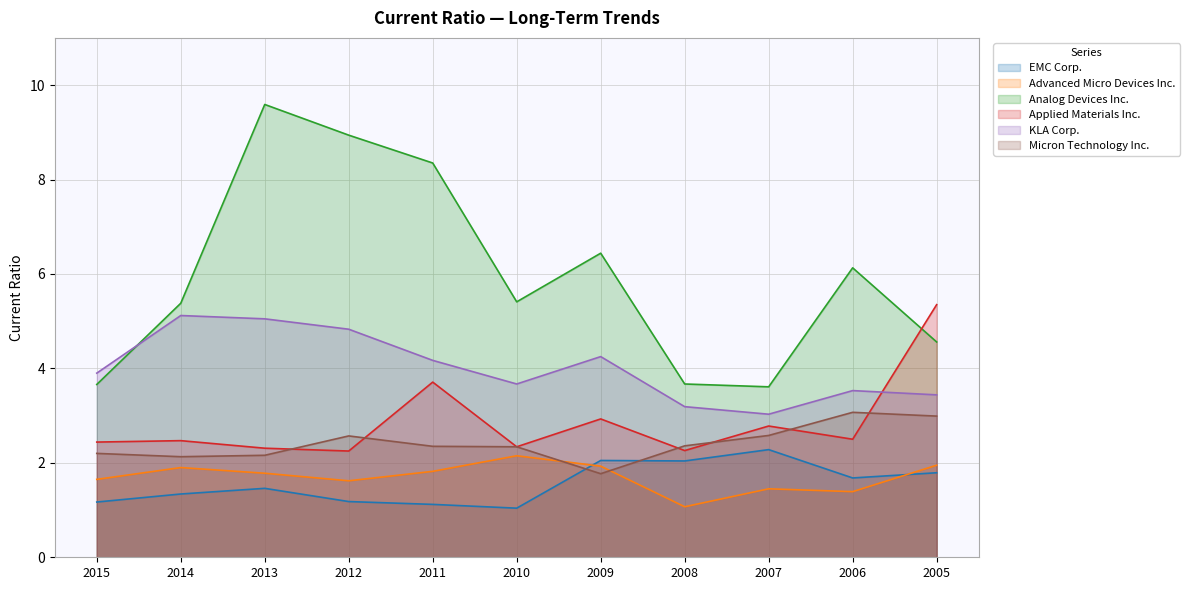

Reading right to left, list all the values displayed in this chart.

EMC Corp.: 2005=1.8	2006=1.7	2007=2.3	2008=2.0	2009=2.0	2010=1.0	2011=1.1	2012=1.2	2013=1.5	2014=1.3	2015=1.2
Advanced Micro Devices Inc.: 2005=1.9	2006=1.4	2007=1.4	2008=1.1	2009=1.9	2010=2.1	2011=1.8	2012=1.6	2013=1.8	2014=1.9	2015=1.6
Analog Devices Inc.: 2005=4.6	2006=6.1	2007=3.6	2008=3.7	2009=6.4	2010=5.4	2011=8.3	2012=8.9	2013=9.6	2014=5.4	2015=3.7
Applied Materials Inc.: 2005=5.3	2006=2.5	2007=2.8	2008=2.3	2009=2.9	2010=2.3	2011=3.7	2012=2.2	2013=2.3	2014=2.5	2015=2.4
KLA Corp.: 2005=3.4	2006=3.5	2007=3.0	2008=3.2	2009=4.2	2010=3.7	2011=4.2	2012=4.8	2013=5.0	2014=5.1	2015=3.9
Micron Technology Inc.: 2005=3.0	2006=3.1	2007=2.6	2008=2.4	2009=1.8	2010=2.3	2011=2.4	2012=2.6	2013=2.2	2014=2.1	2015=2.2